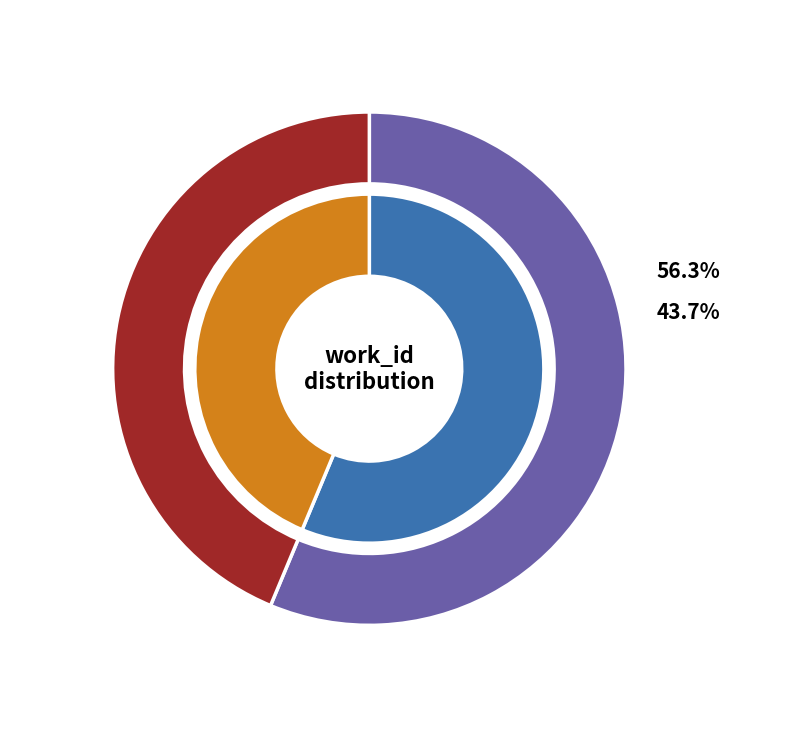

Which category has the biggest portion of the pie?

Book I (HDIS Poetry)